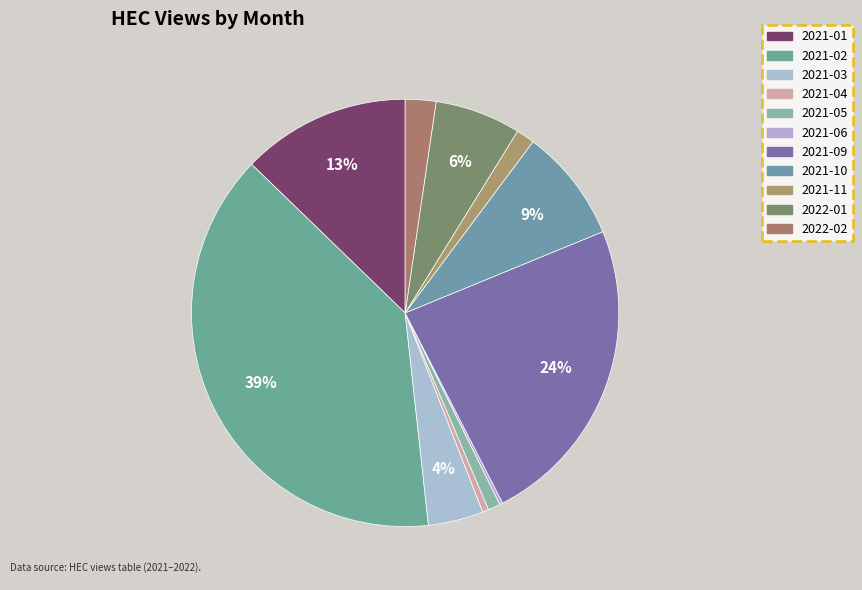

Which slice is the largest?

2021-02